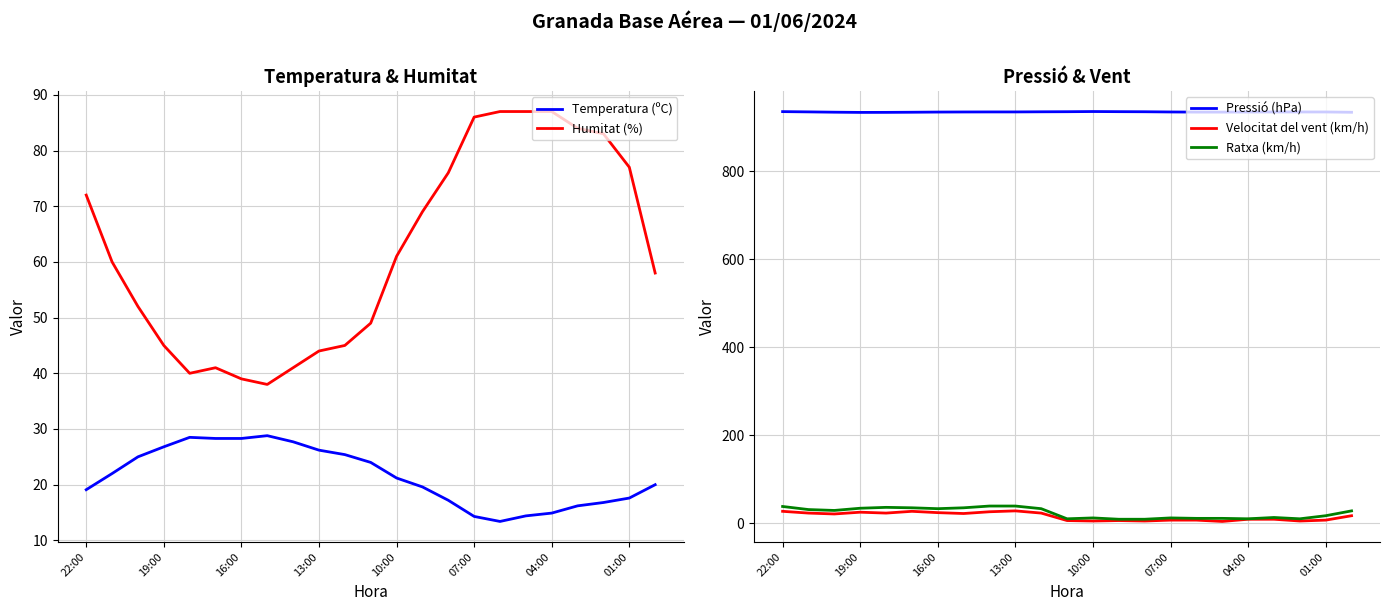

Is this an area chart (filled region under the line)?

No